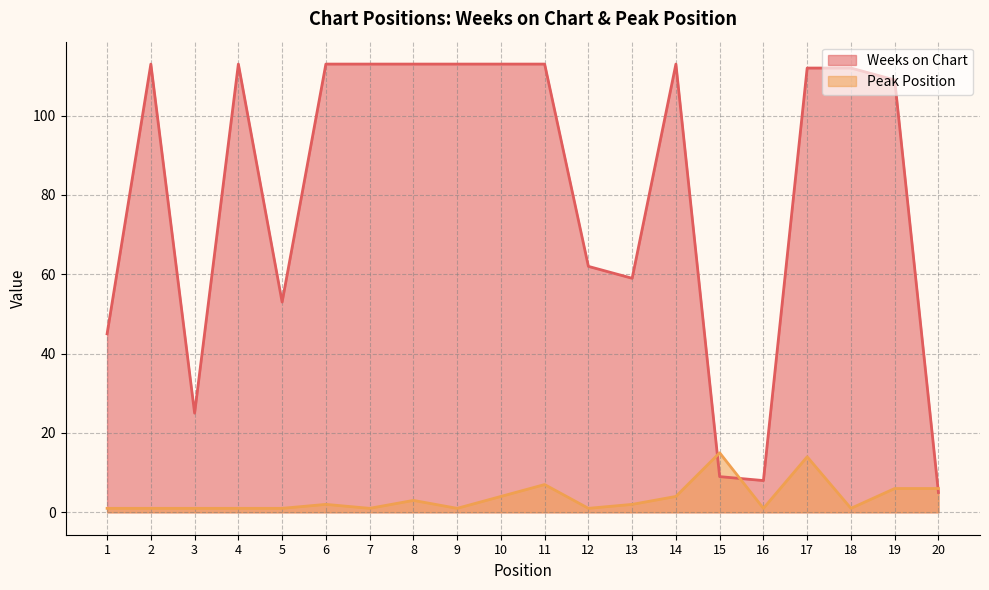

How many intersections are there between Peak Position and Weeks on Chart?

3